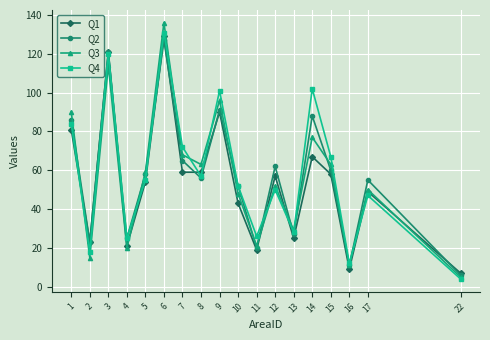

What is the sum of the Q4 values at 12 and 7?

122